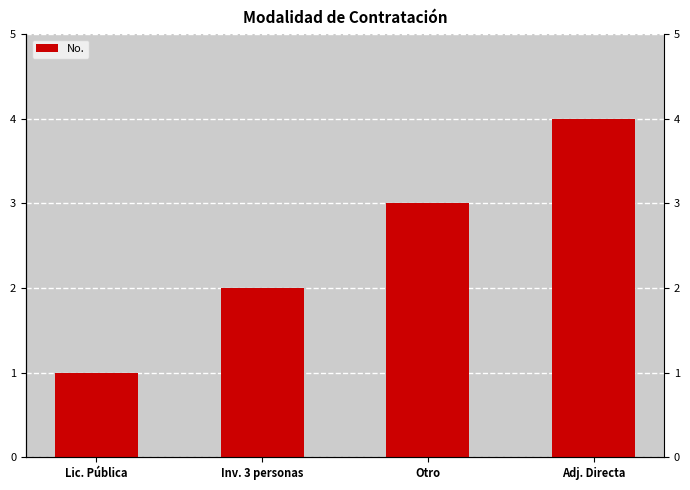

At which category does the chart reach its peak across all series?

Adj. Directa